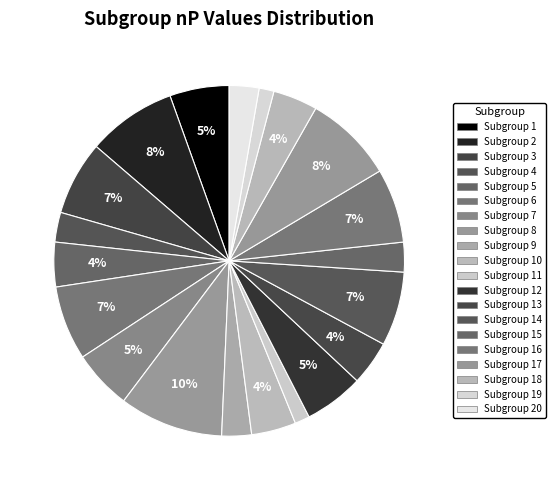

How many segments does this pie chart have?

20